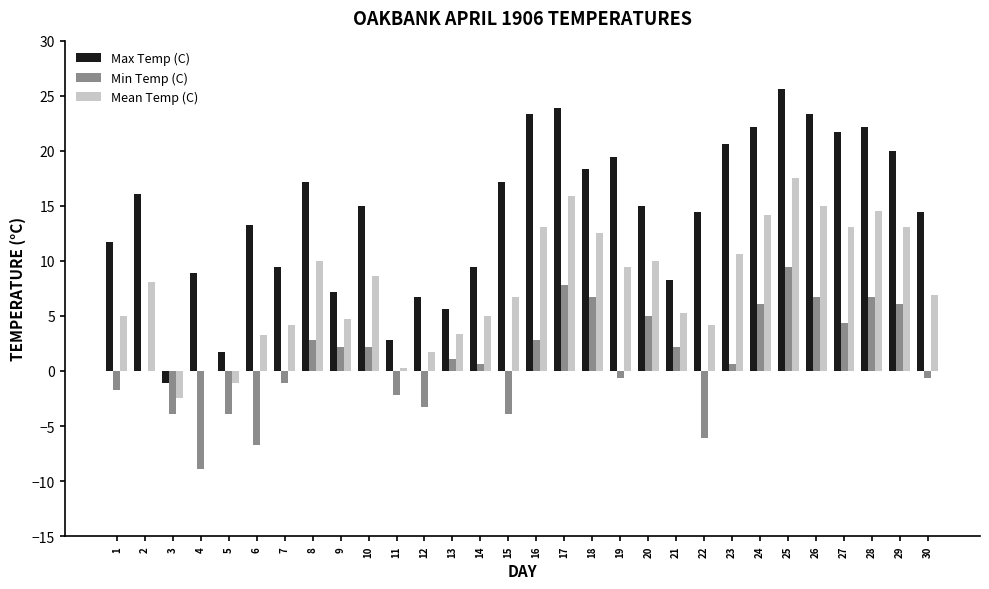

What is the maximum value shown in the chart?

25.6